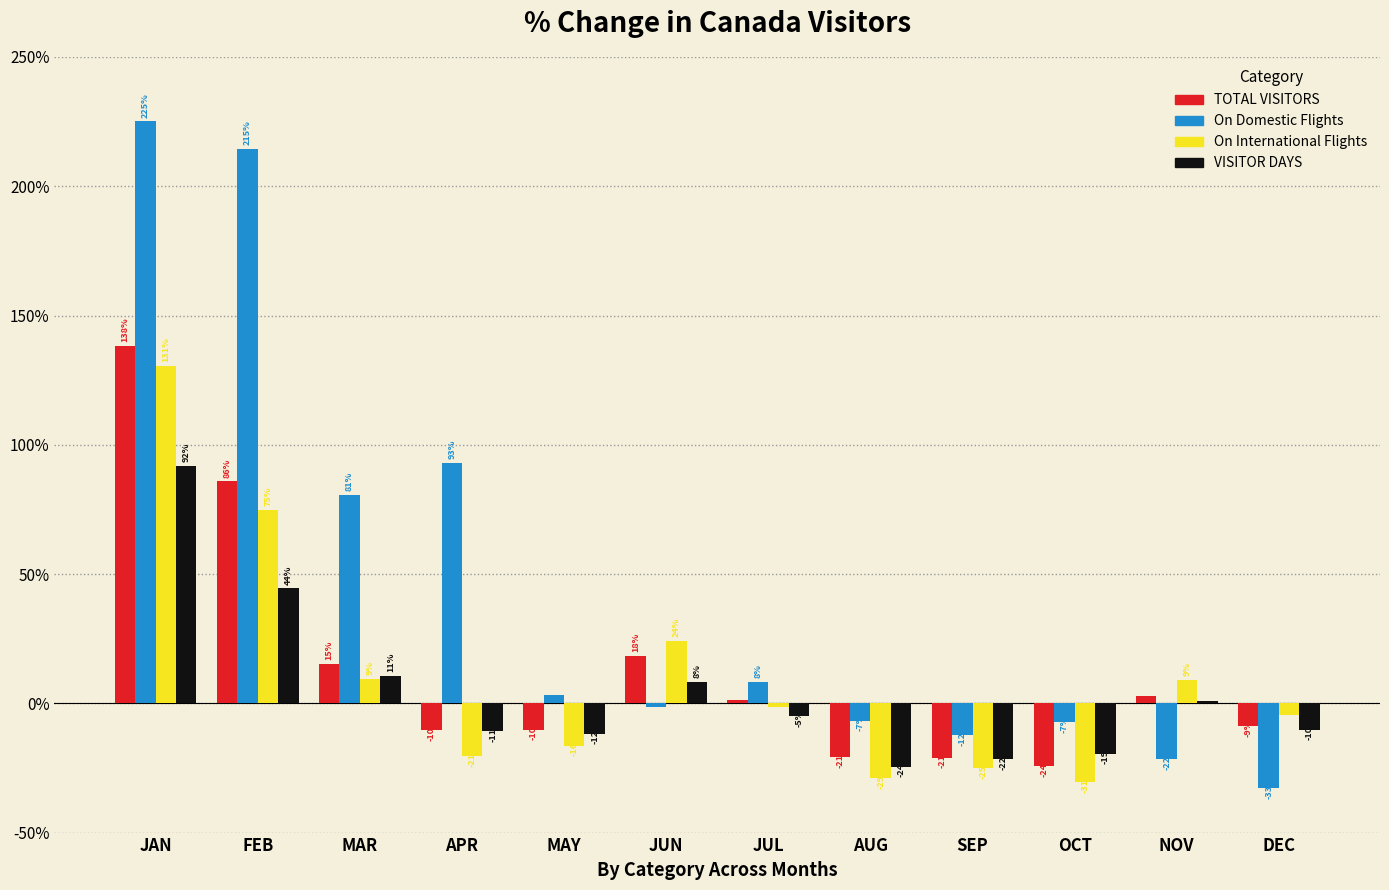

What are all the series names shown in the legend?

TOTAL VISITORS, On Domestic Flights, On International Flights, VISITOR DAYS